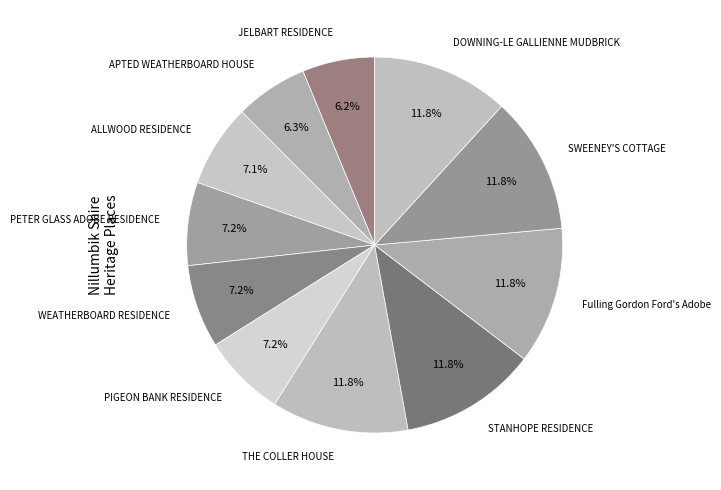

Rank the categories by value from lowest to highest.

JELBART RESIDENCE, APTED WEATHERBOARD HOUSE, ALLWOOD RESIDENCE, PETER GLASS ADOBE RESIDENCE, WEATHERBOARD RESIDENCE, PIGEON BANK RESIDENCE, THE COLLER HOUSE, STANHOPE RESIDENCE, Fulling Gordon Ford's Adobe, SWEENEY'S COTTAGE, DOWNING-LE GALLIENNE MUDBRICK